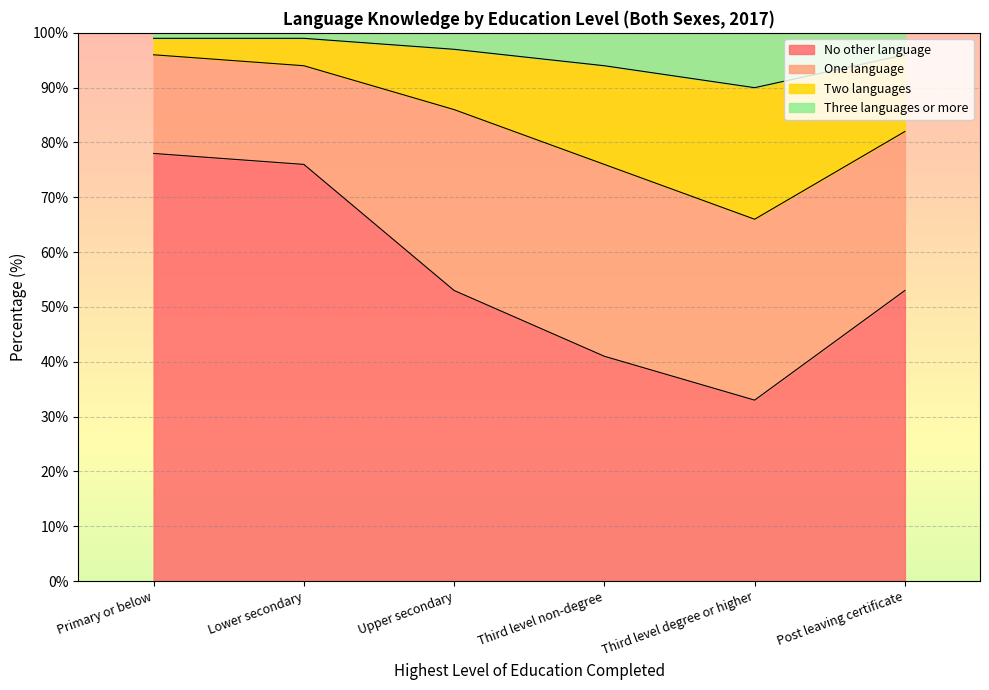

True or false: No other language and Three languages or more intersect in this chart.

False